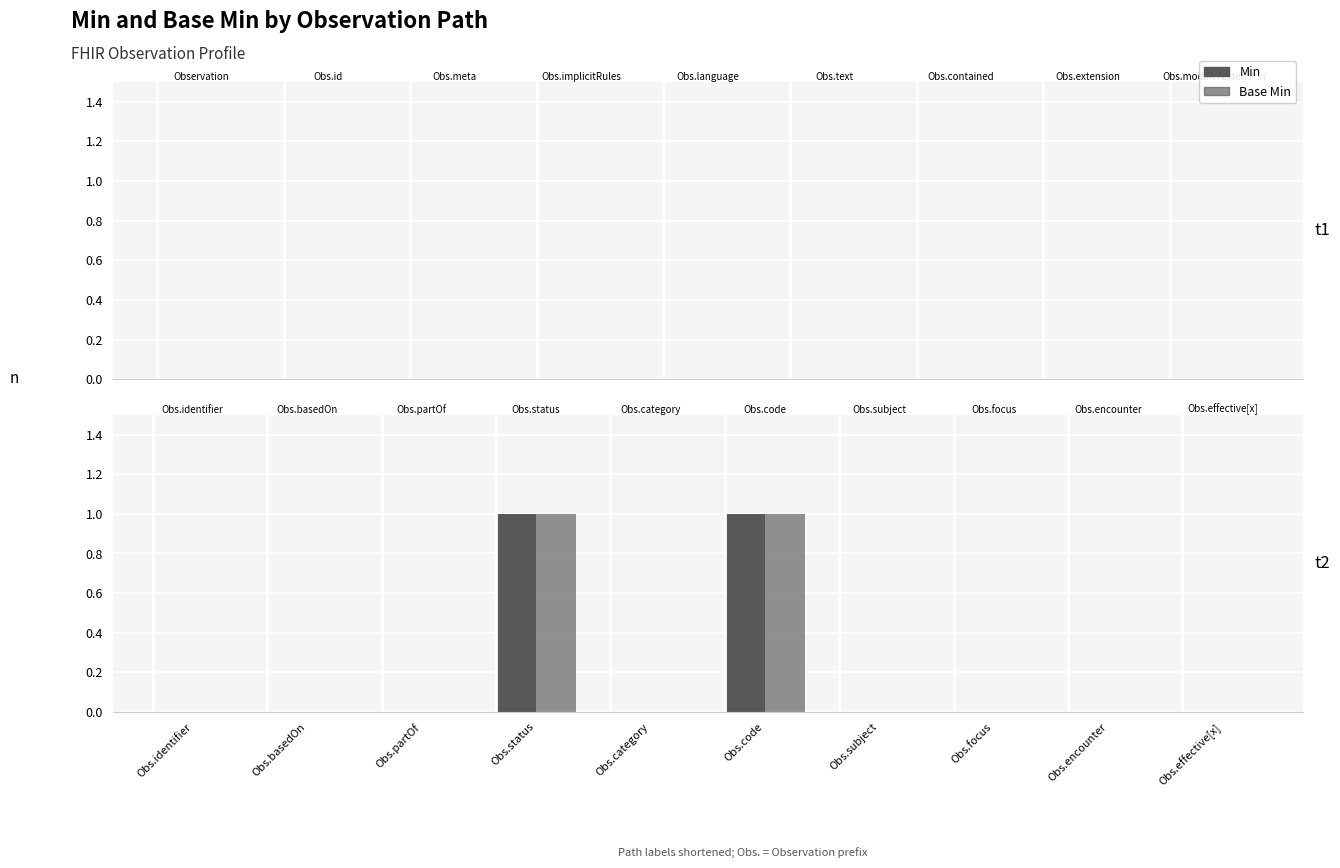

At Obs.effective[x], list the series in order from largest to smallest.

Min, Base Min